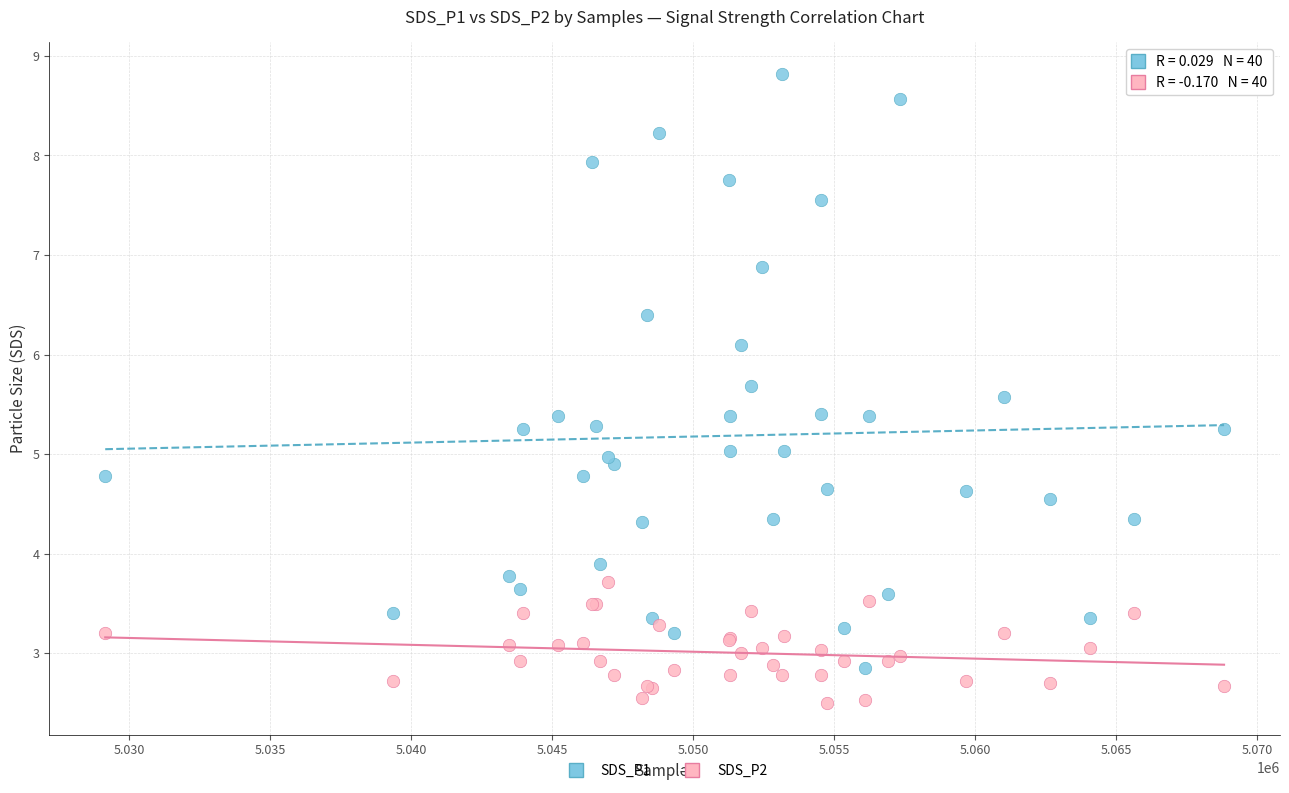

What are all the series names shown in the legend?

SDS_P1, SDS_P2